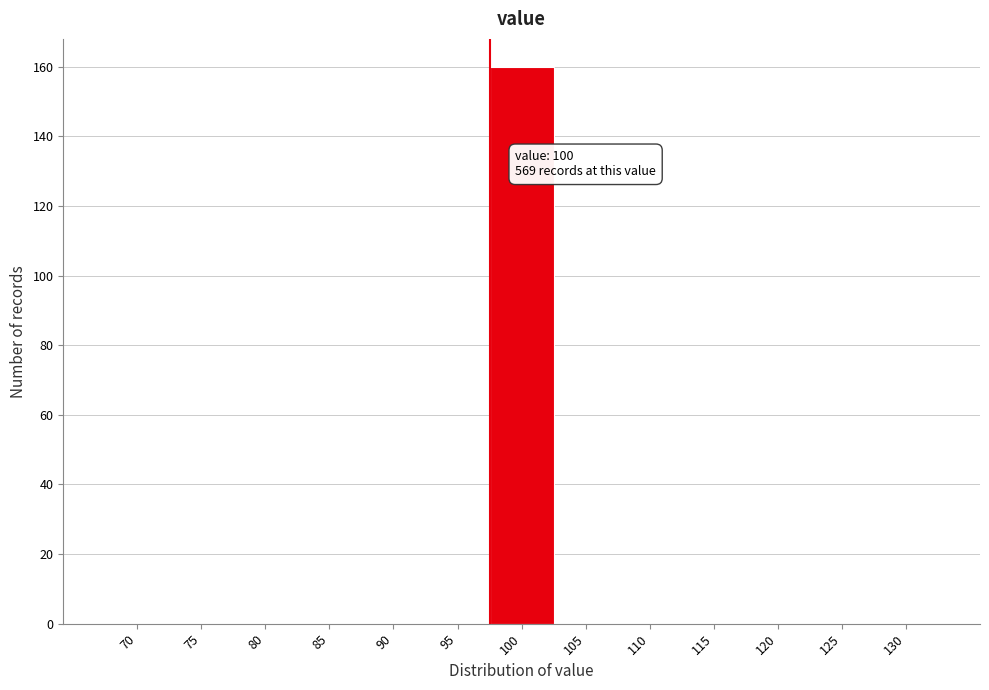

Reading right to left, list all the values displayed in this chart.

130=0	125=0	120=0	115=0	110=0	105=0	100=160	95=0	90=0	85=0	80=0	75=0	70=0